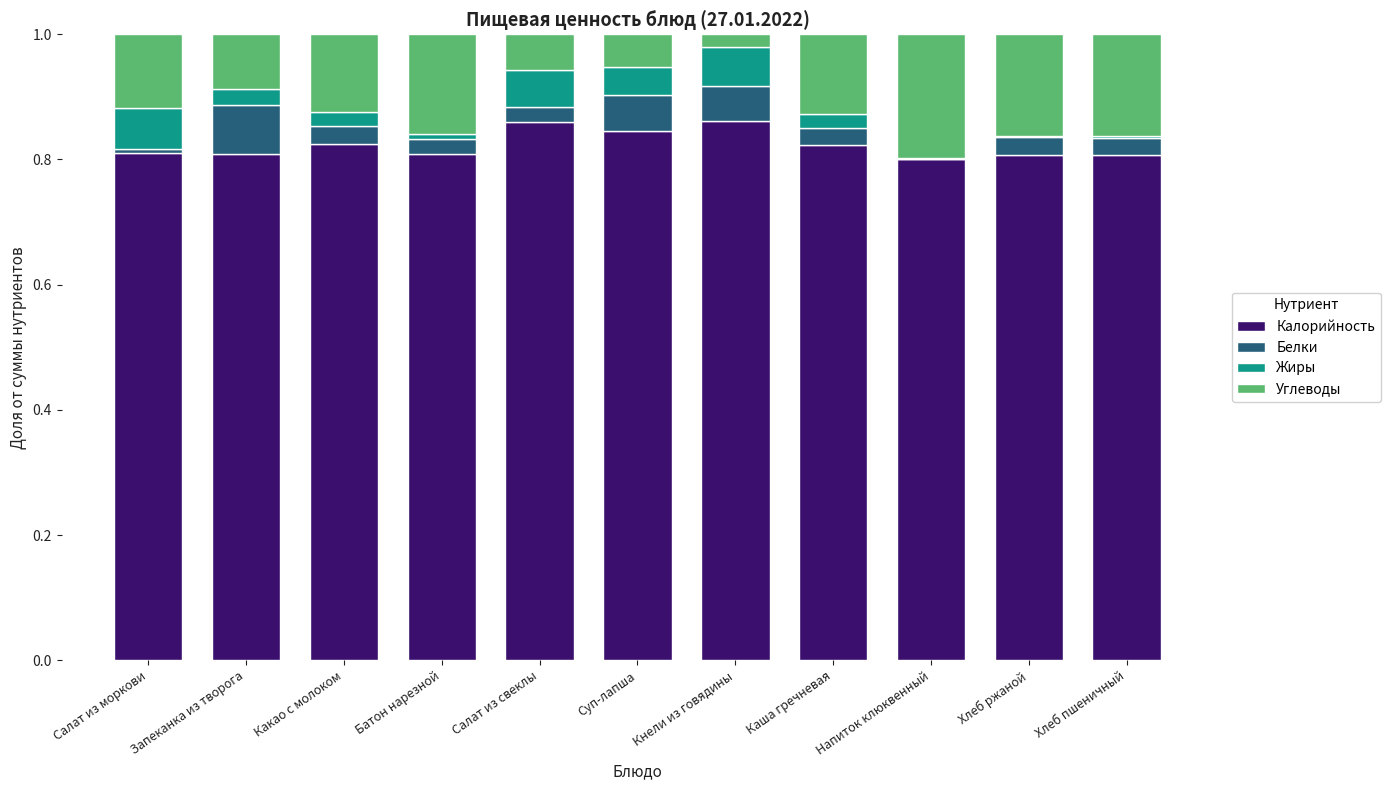

The value of Калорийность at Каша гречневая is 0.8. True or false?

True